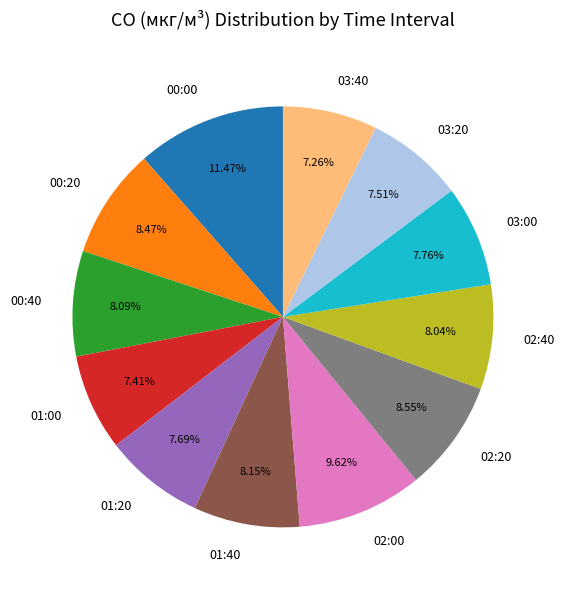

Is the sum of 02:00 and 01:00 greater than half?

No